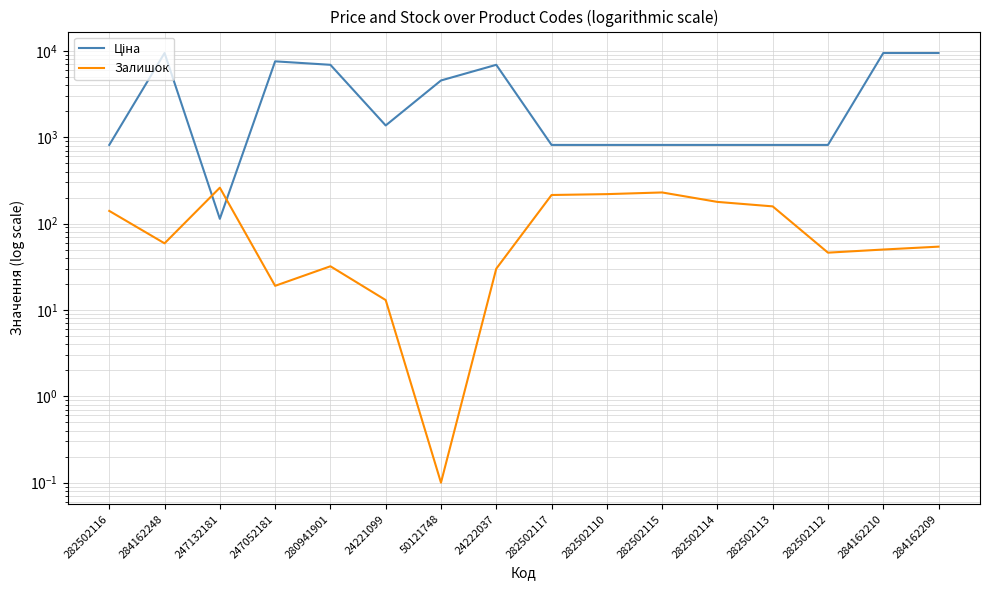

How many lines are shown in the chart?

2